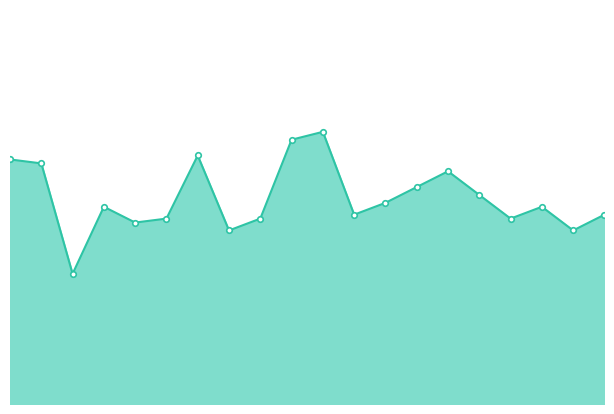

How many lines are shown in the chart?

1